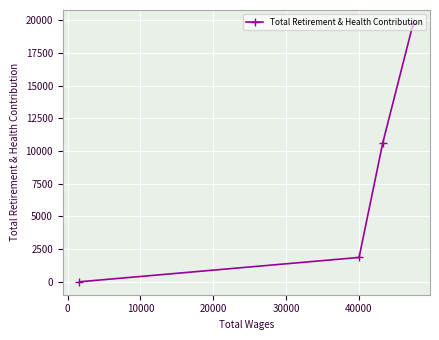

What is the average value?

8054